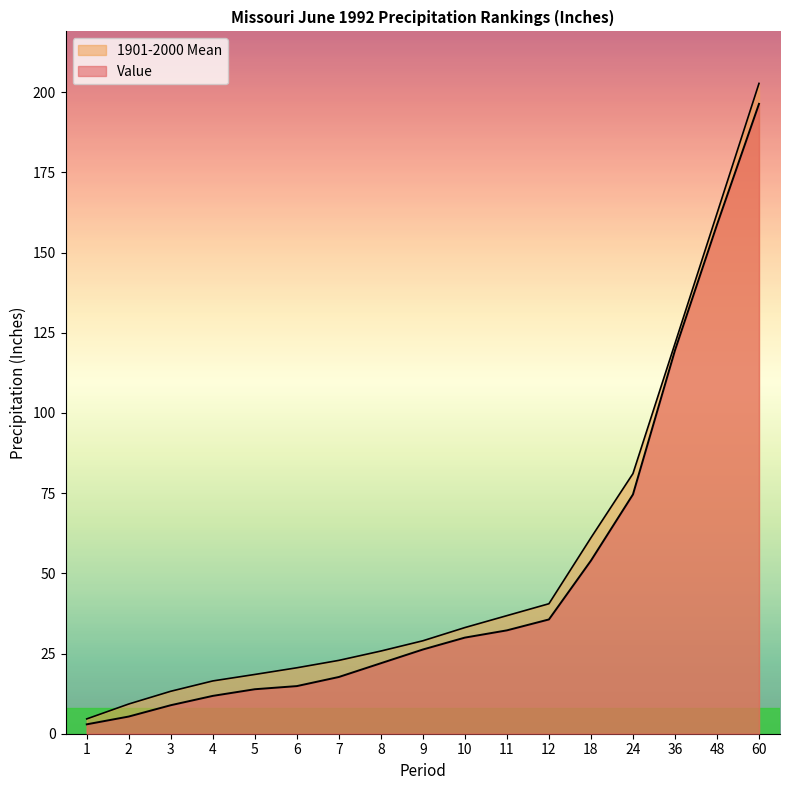

Reading right to left, extract all data points from this chart.

Value: 196.4	158.7	119.5	74.6	54.0	35.6	32.2	30.0	26.3	22.0	17.7	14.8	13.9	11.8	8.9	5.4	2.9
1901-2000 Mean: 202.8	162.2	121.7	81.1	61.1	40.5	36.8	33.1	29.0	25.8	22.9	20.6	18.5	16.5	13.2	9.3	4.6